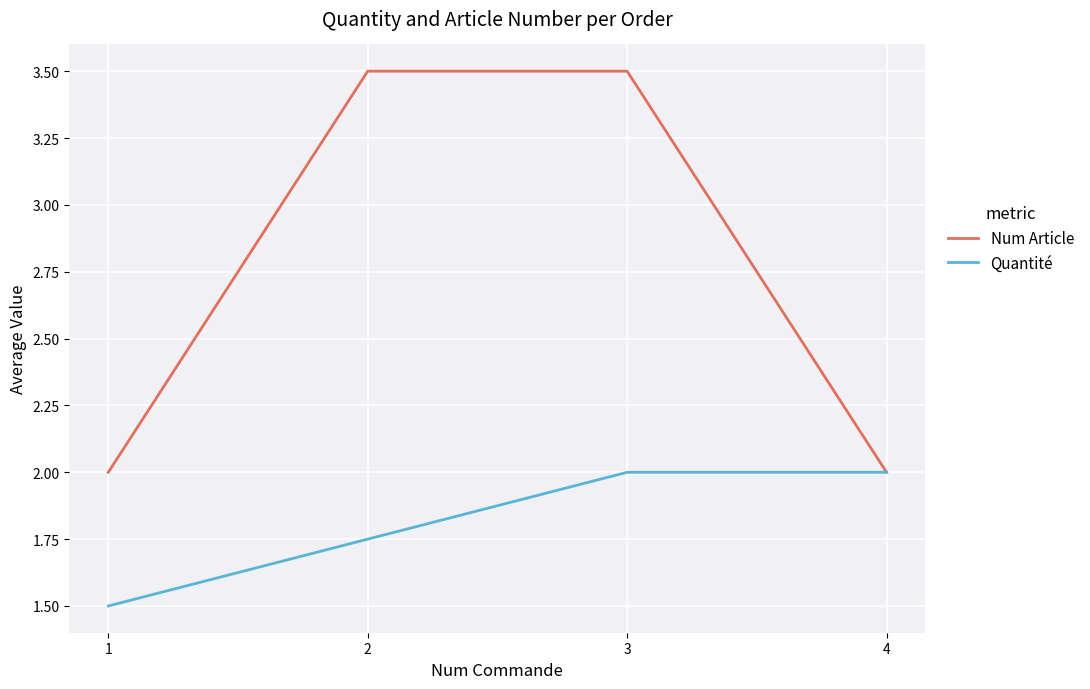

At which category is the sum across all series the highest?

3